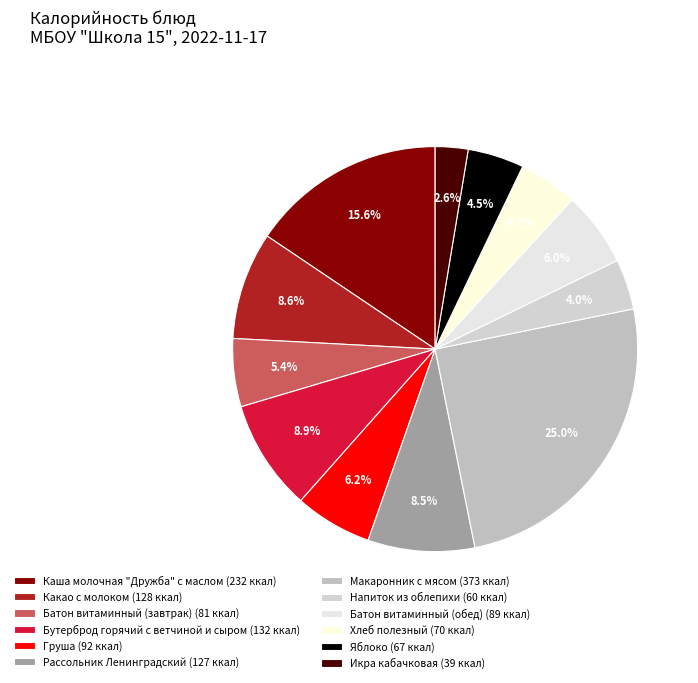

Is there a majority slice in this chart?

No